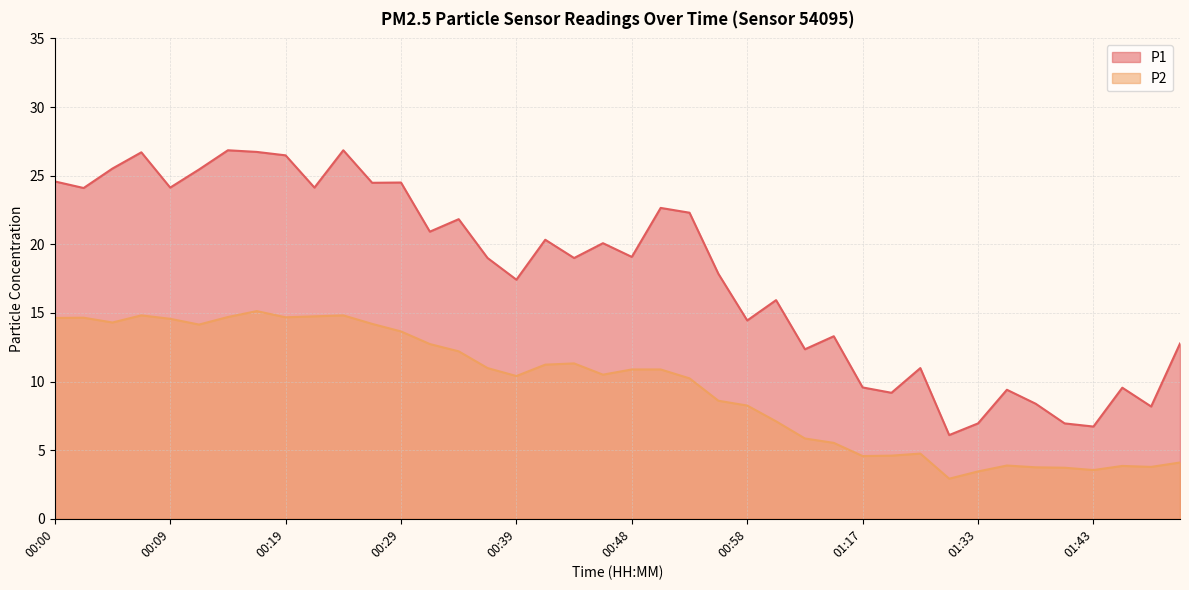

True or false: P1 and P2 intersect in this chart.

False